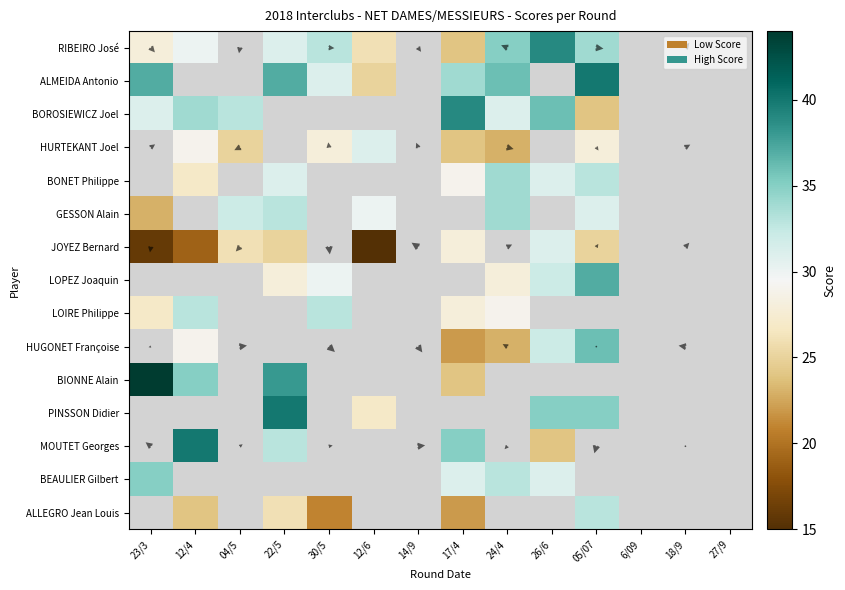

Count the number of data series in this chart.

15